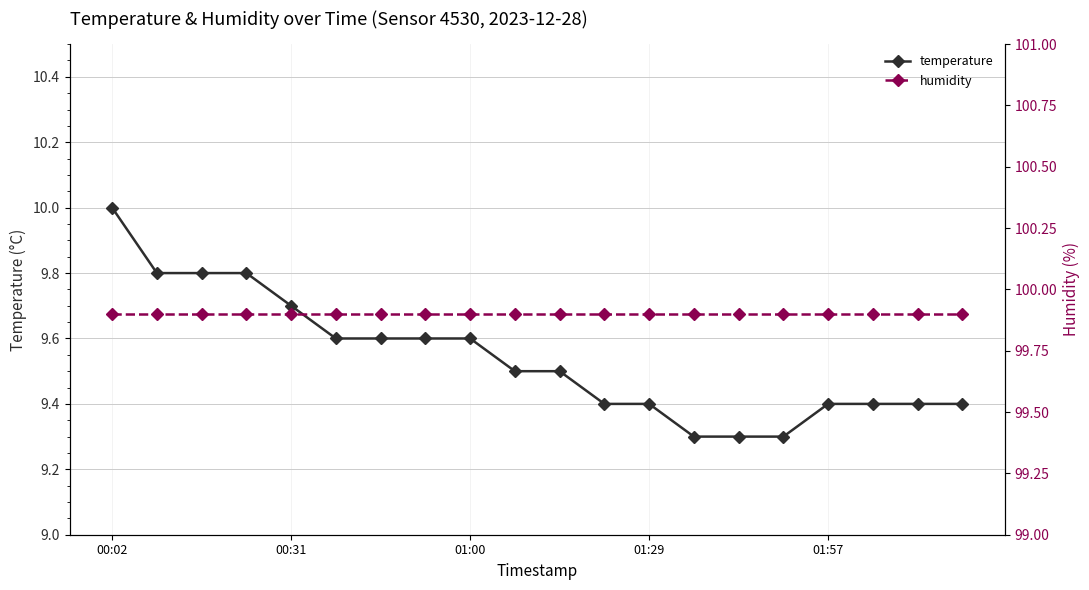

True or false: temperature has more than 2 interior local peaks.

False